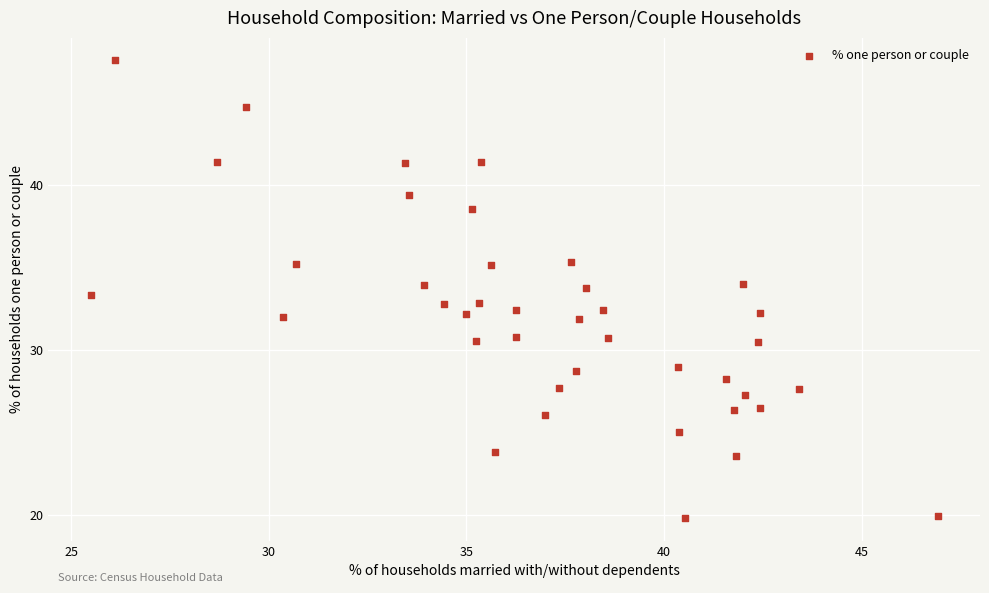

What is the range of Y values (max minus min)?

27.7